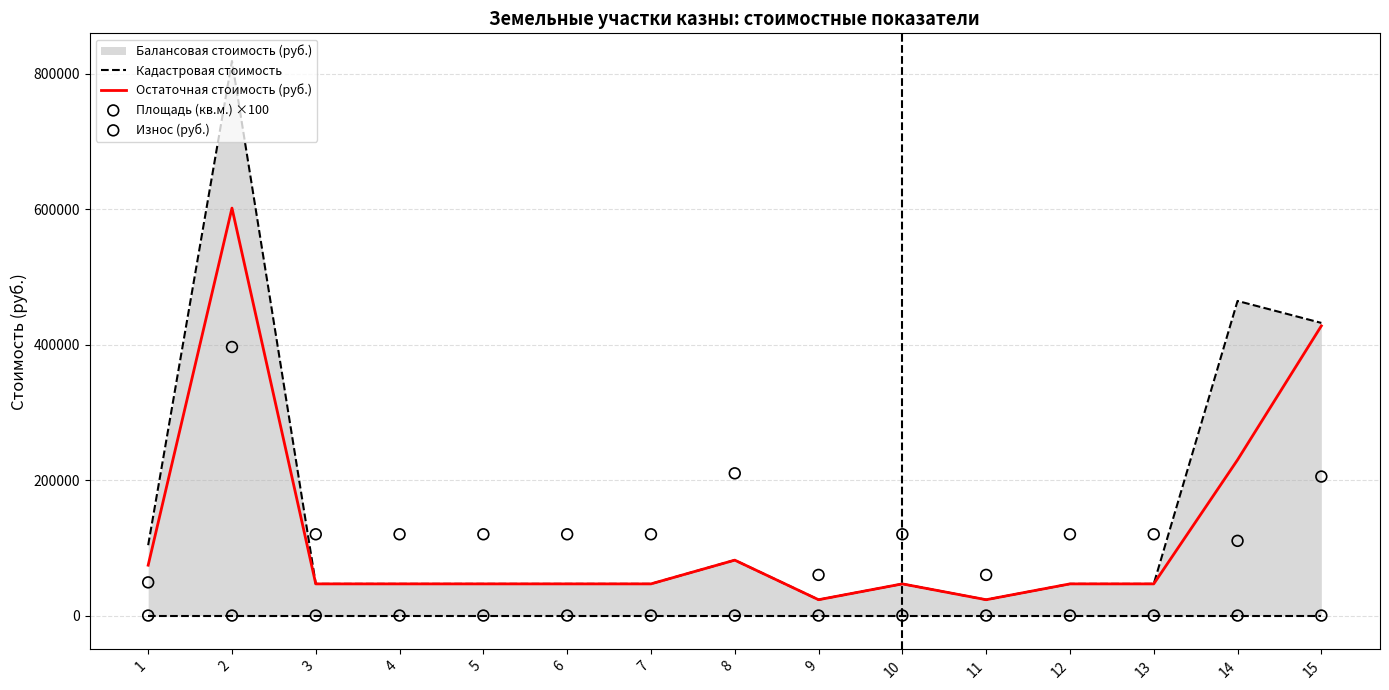

What is the total value across all series at 5?

213504.0